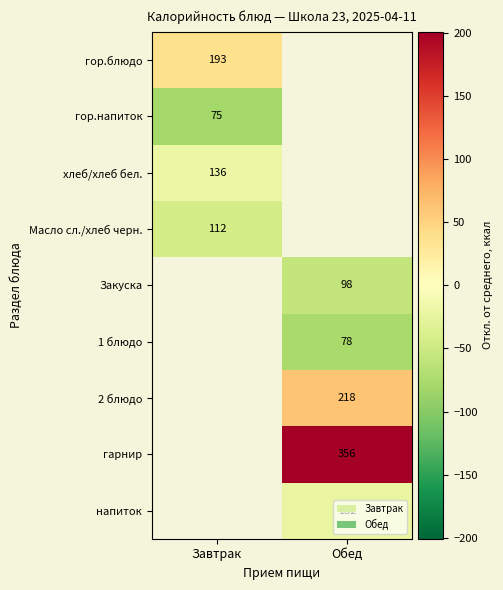

Is the value of хлеб/хлеб бел. at Завтрак greater than the value of 2 блюдо at Обед?

No